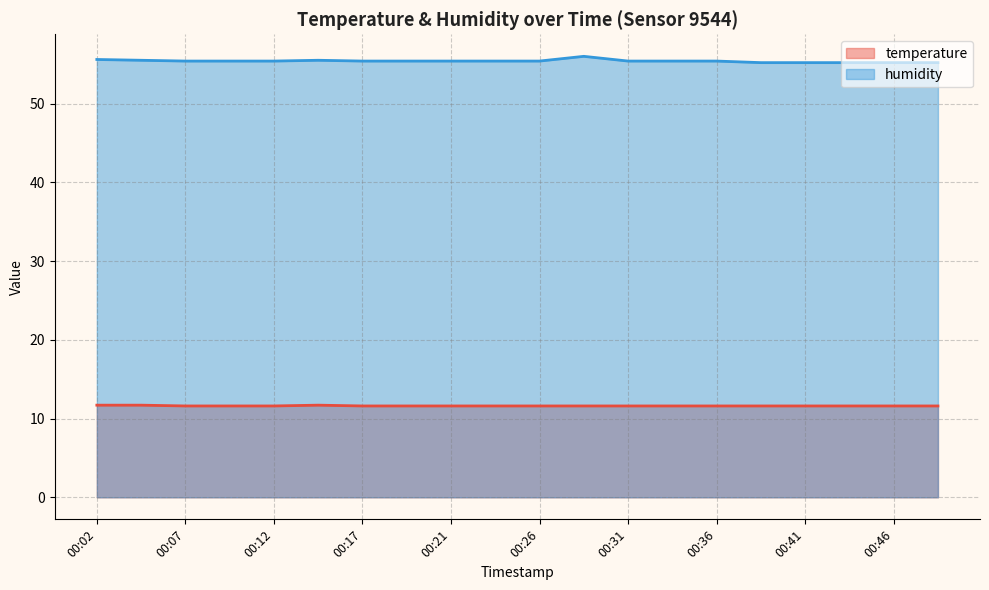

The temperature series shows 11.6 at 00:29. True or false?

True